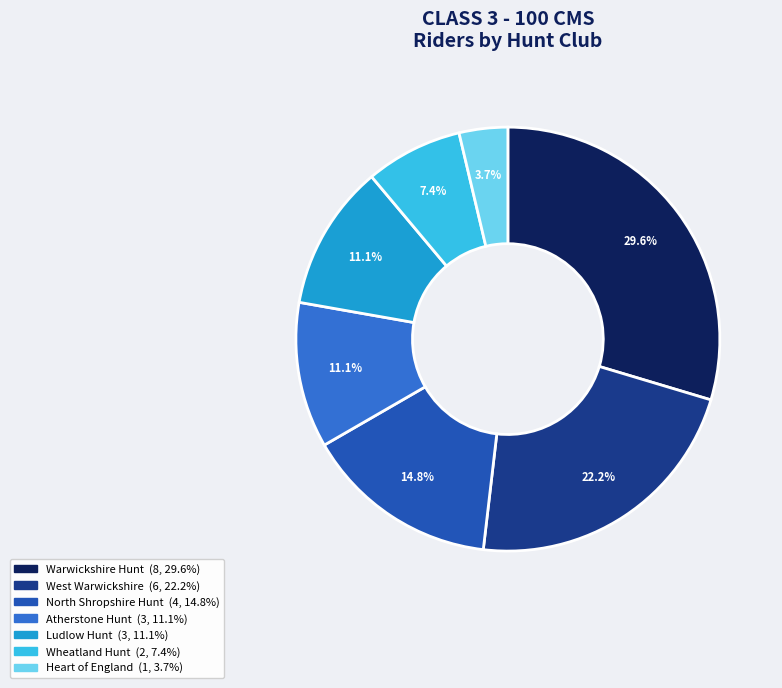

Is the sum of Atherstone Hunt and West Warwickshire greater than half?

No